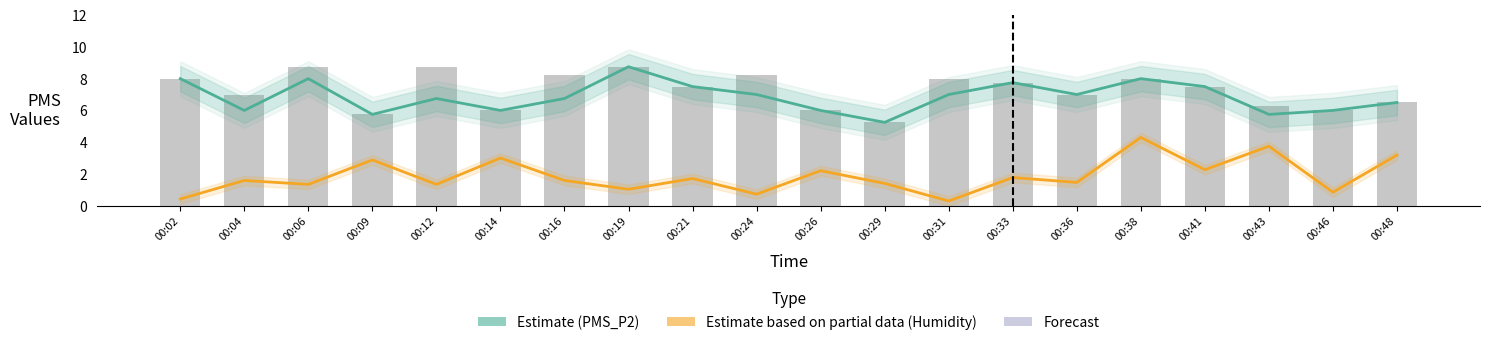

Is it true that Humidity (normalized) equals 0.8 at 00:12?

False